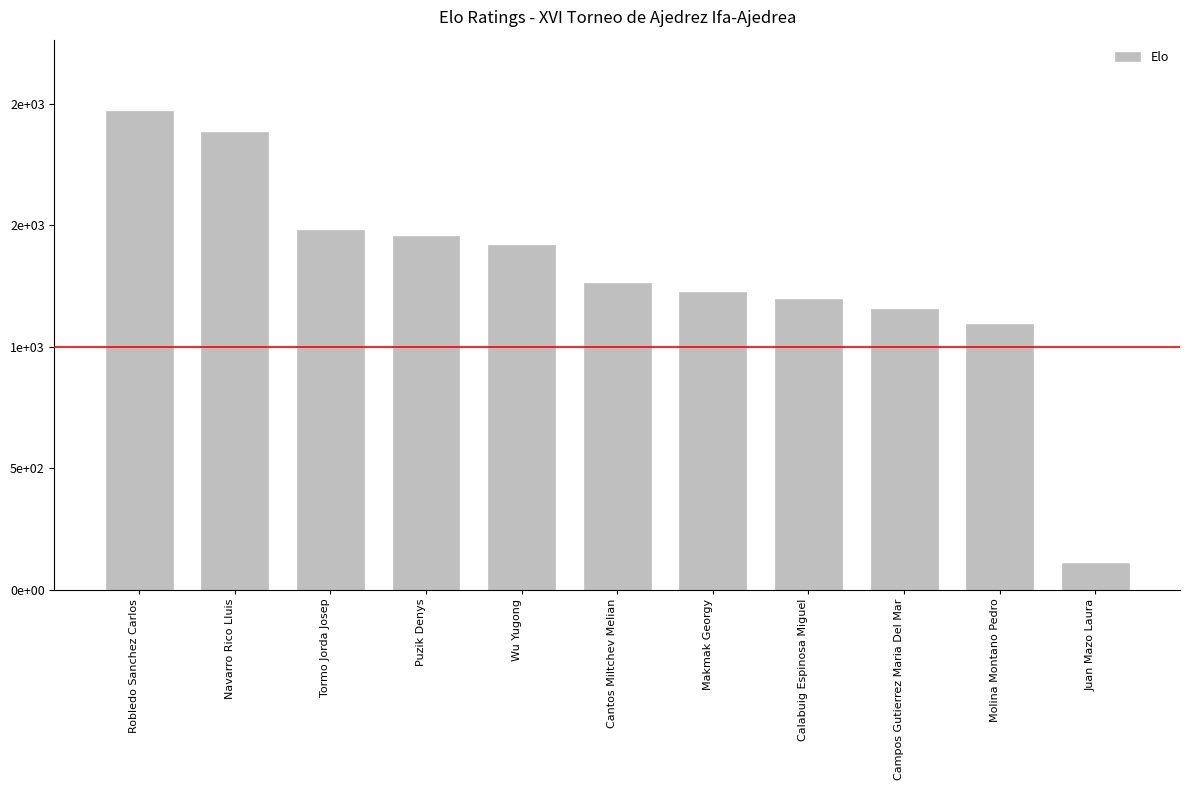

True or false: the data shows 598 at Molina Montano Pedro.

False